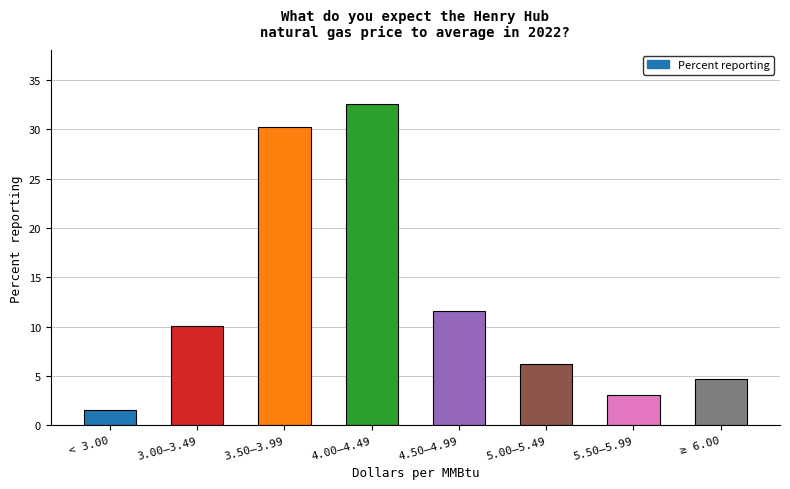

How many categories are shown in the chart?

8